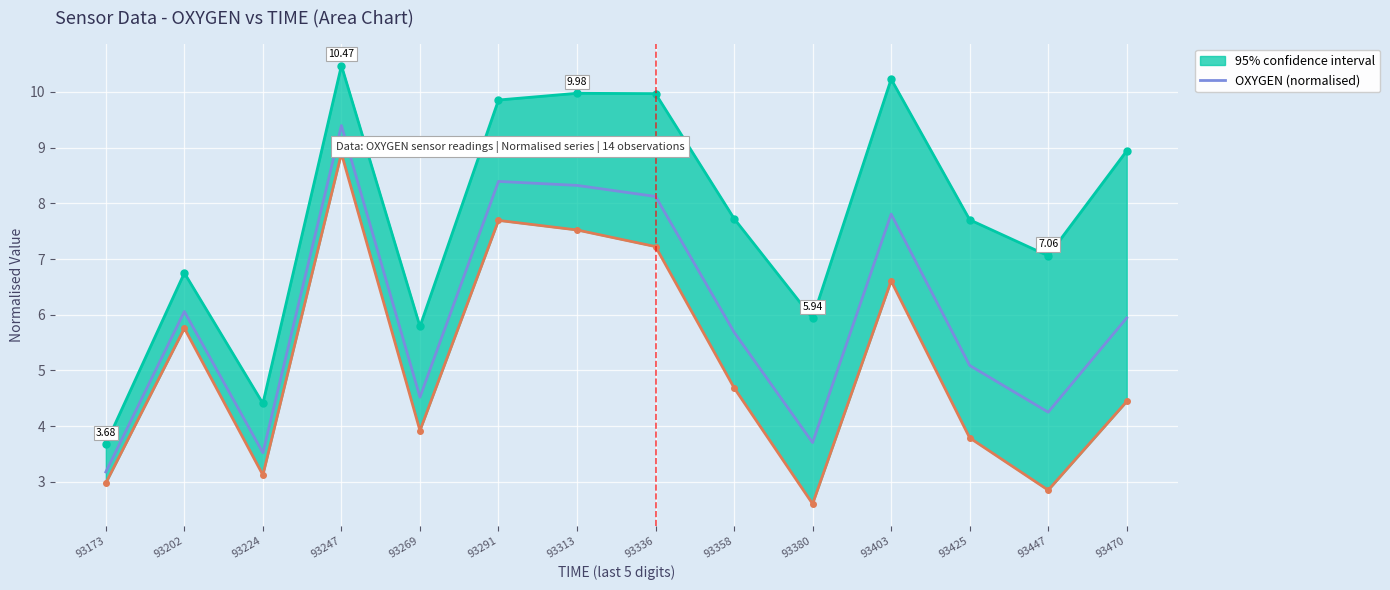

The value at 93224 is 1.2. True or false?

False